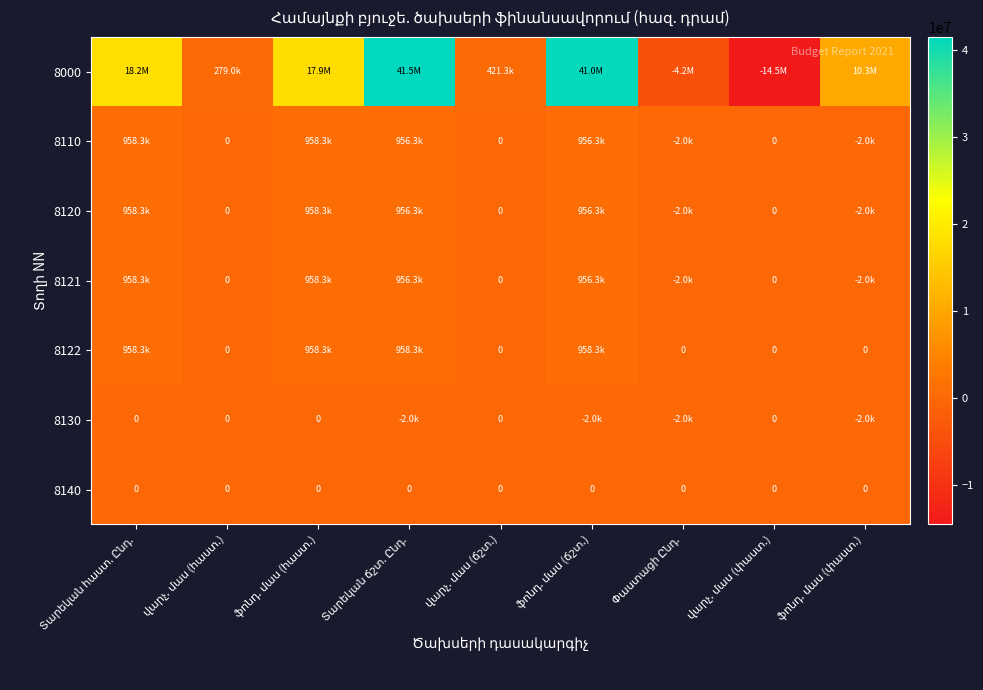

Rank the categories by 8130 value from lowest to highest.

Տարեկան ճշտ. Ընդ., ֆոնդ. մաս (ճշտ.), Փաստացի Ընդ., ֆոնդ. մաս (փաստ.), Տարեկան հաստ. Ընդ., վարչ. մաս (հաստ.), ֆոնդ. մաս (հաստ.), վարչ. մաս (ճշտ.), վարչ. մաս (փաստ.)